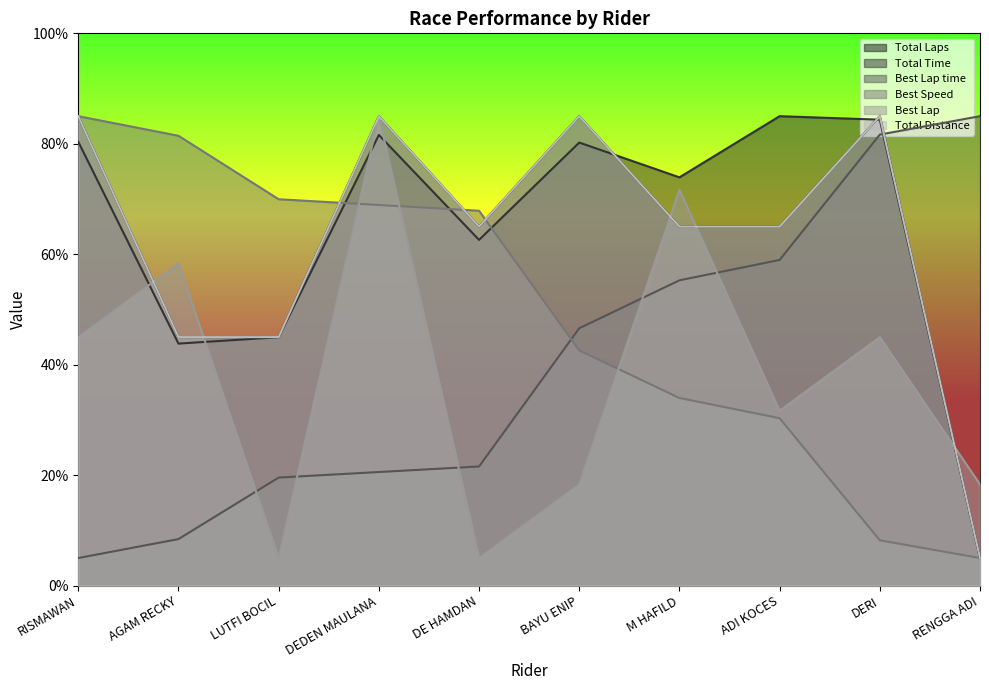

The value of Total Laps at LUTFI BOCIL is 45.0. True or false?

True